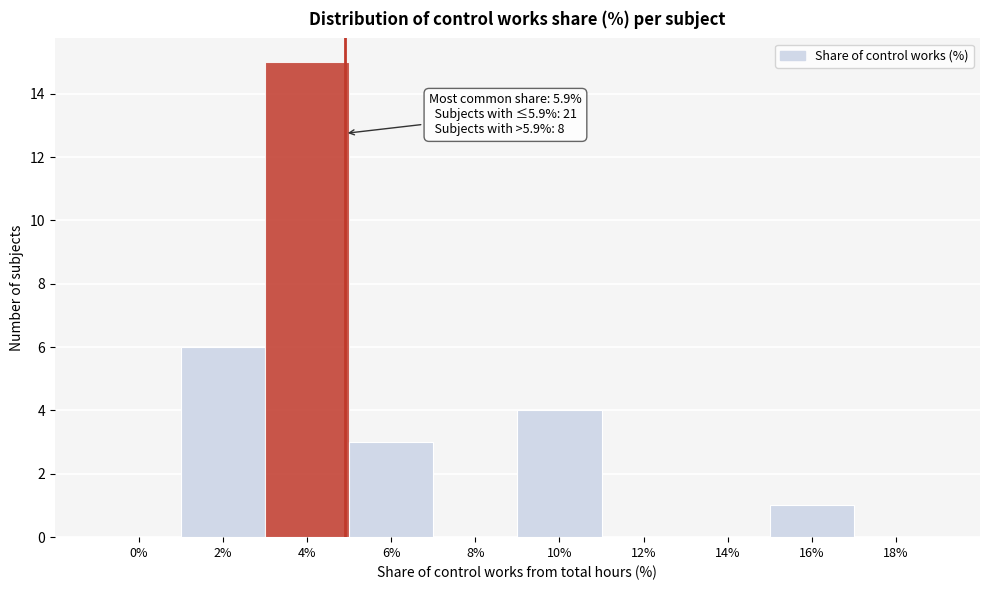

Reading left to right, what are all the values shown in this chart?

0%=0	2%=6	4%=15	6%=3	8%=0	10%=4	12%=0	14%=0	16%=1	18%=0